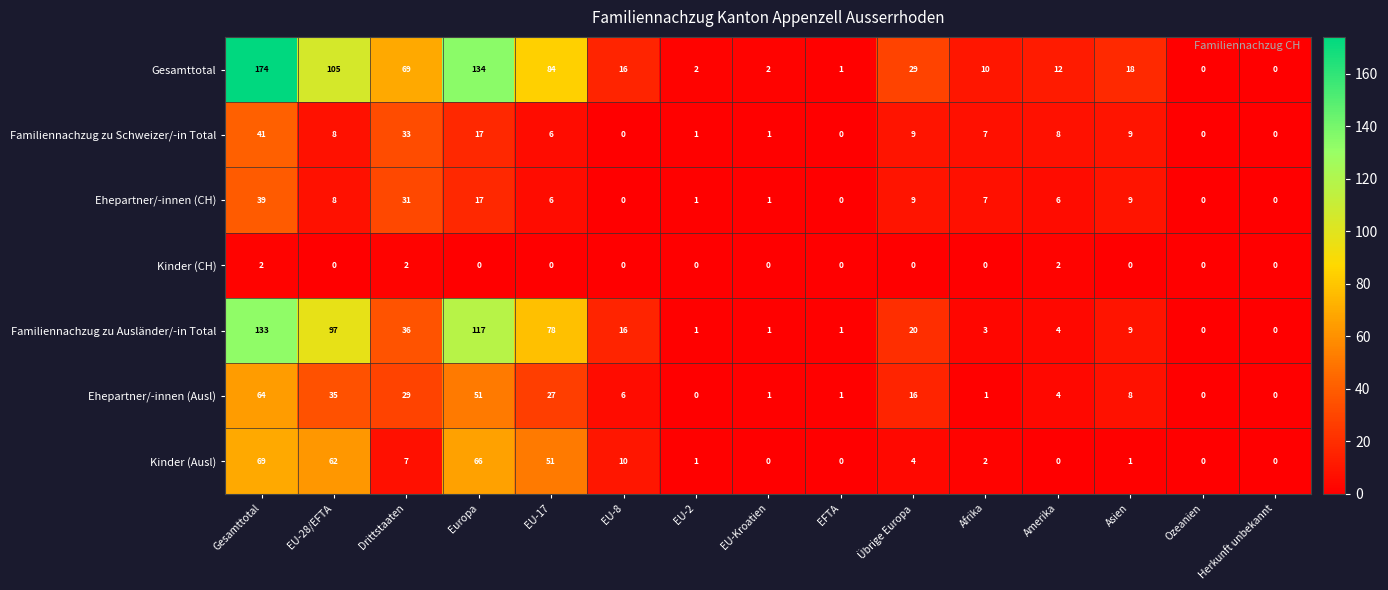

At Drittstaaten, list the series in order from smallest to largest.

Kinder (CH), Kinder (Ausl), Ehepartner/-innen (Ausl), Ehepartner/-innen (CH), Familiennachzug zu Schweizer/-in Total, Familiennachzug zu Ausländer/-in Total, Gesamttotal